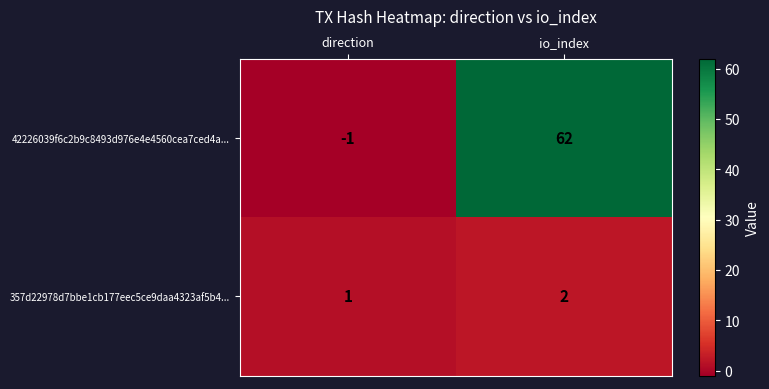

What is the sum of all 42226039f6c2b9c8493d976e4e4560cea7ced4a... values?

61